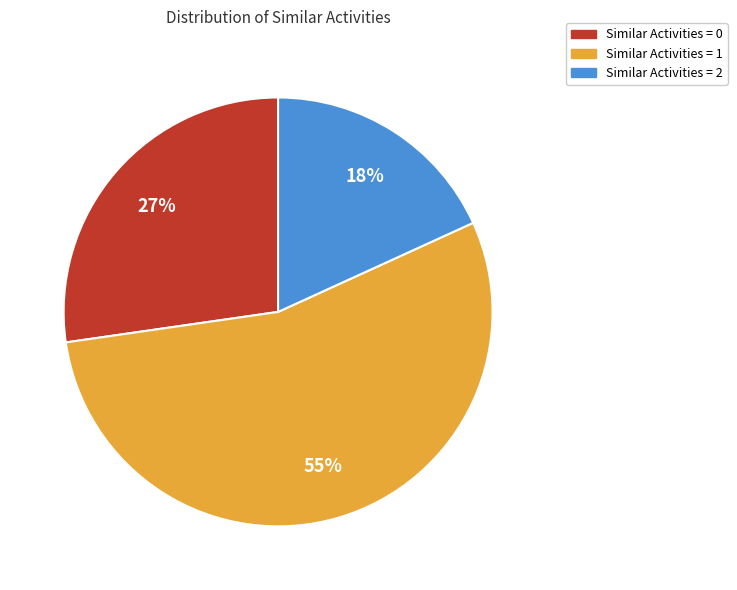

How many slices are in this pie chart?

3